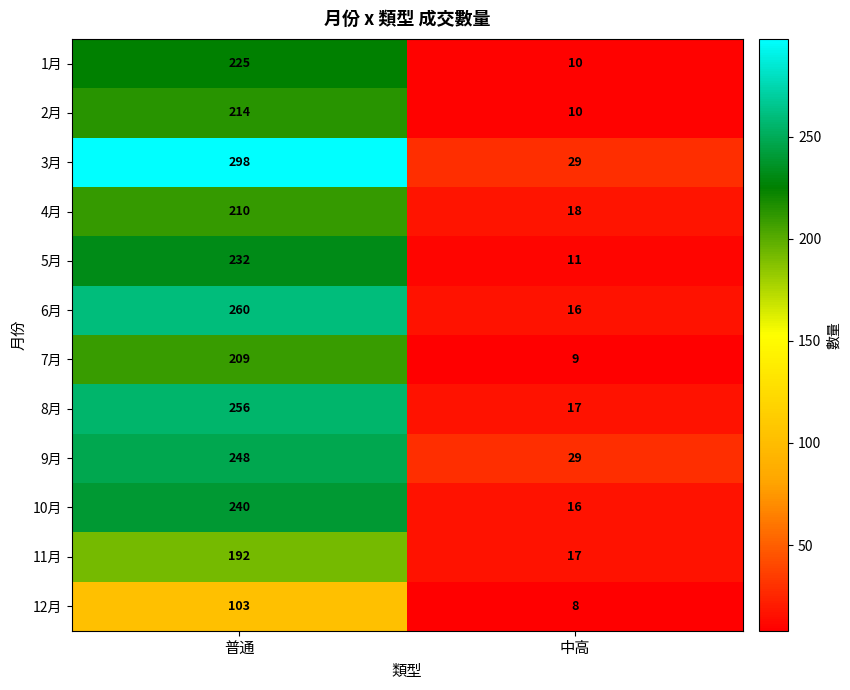

How many data points does each series have?

2